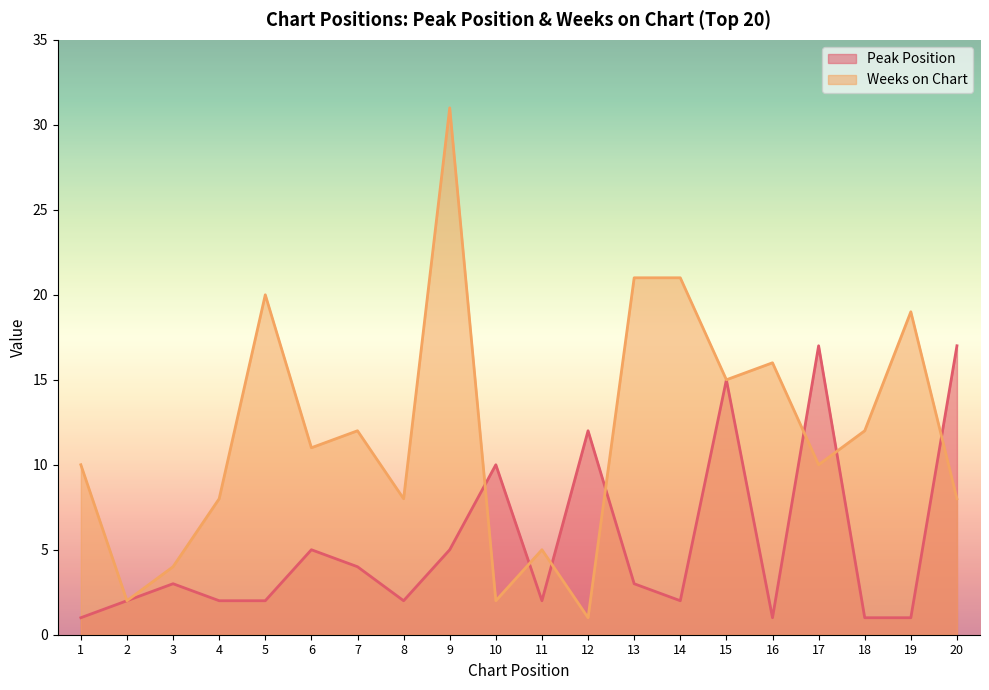

Reading right to left, what are all the values shown in this chart?

Peak Position: 17	1	1	17	1	15	2	3	12	2	10	5	2	4	5	2	2	3	2	1
Weeks on Chart: 8	19	12	10	16	15	21	21	1	5	2	31	8	12	11	20	8	4	2	10